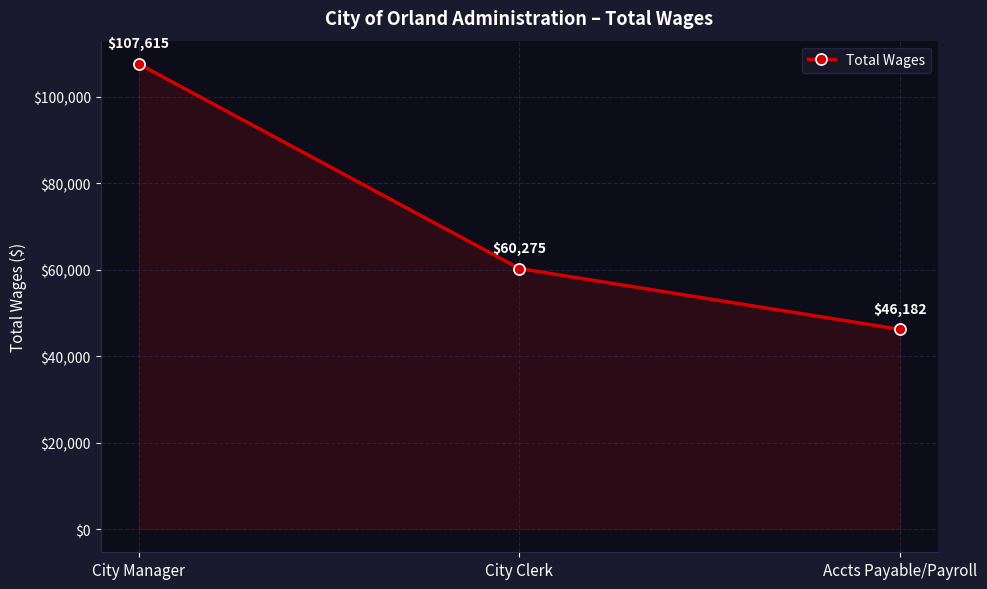

Read the value at Accts Payable/Payroll.

46182